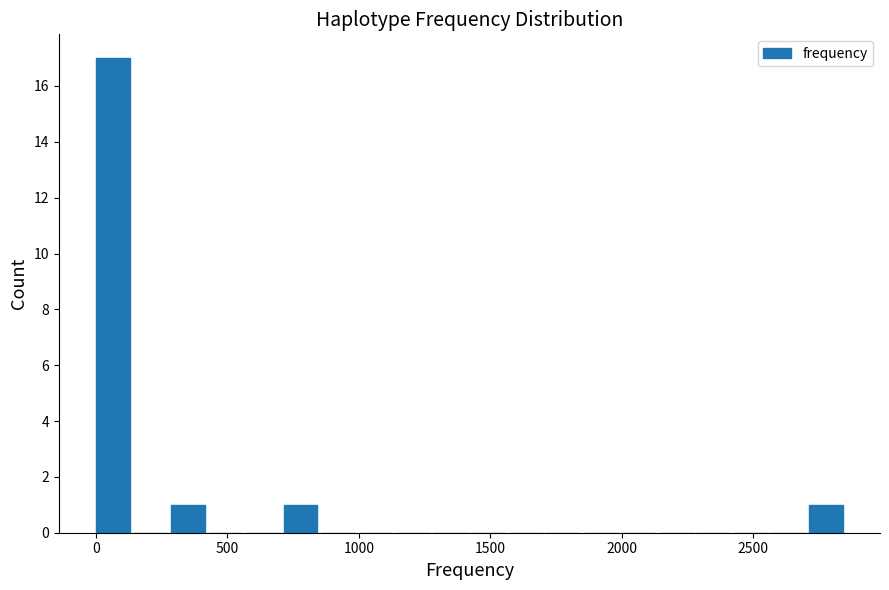

Read against the x-axis, roughly where is the centre of the tallest bar?

50